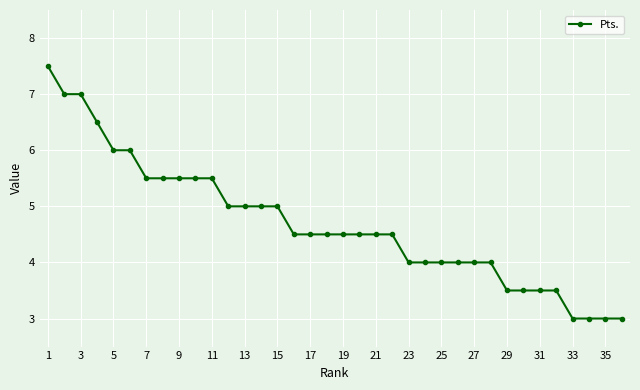

What is the greatest value displayed?

7.5